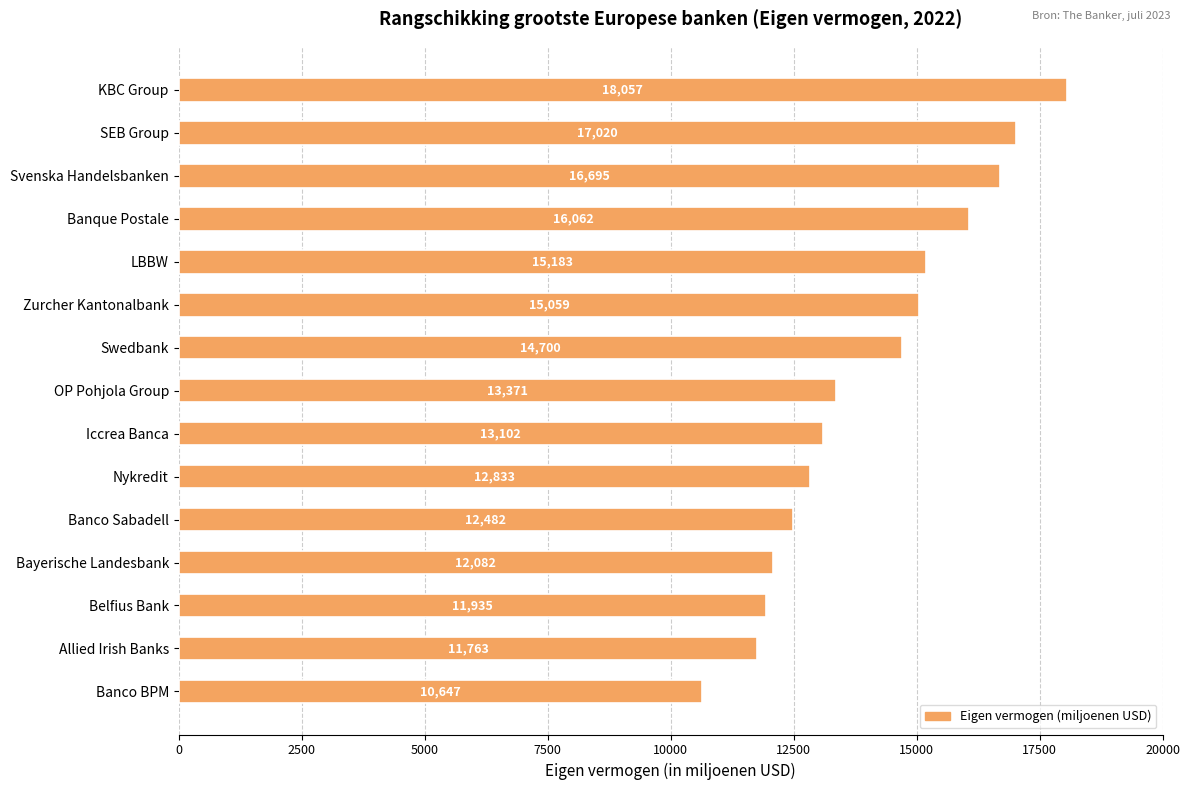

The value at Iccrea Banca is 7299. True or false?

False